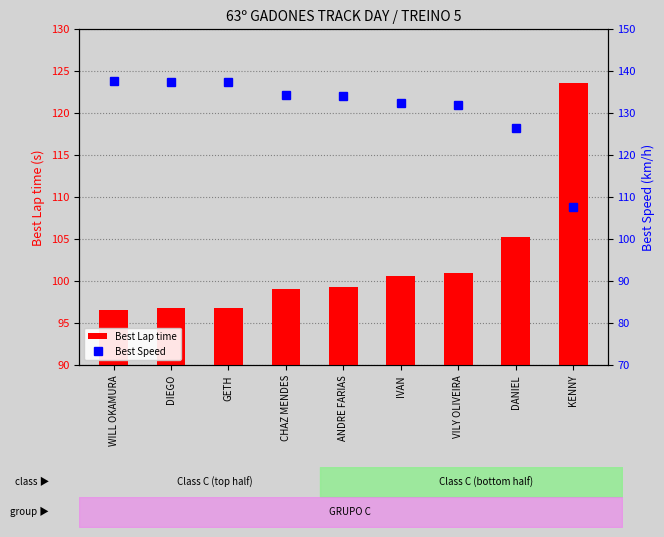

Reading left to right, what are all the values shown in this chart?

Best Lap time: WILL OKAMURA=96.6	DIEGO=96.8	GETH=96.8	CHAZ MENDES=99.1	ANDRE FARIAS=99.3	IVAN=100.6	VILY OLIVEIRA=100.9	DANIEL=105.2	KENNY=123.6
Best Speed: WILL OKAMURA=137.7	DIEGO=137.4	GETH=137.4	CHAZ MENDES=134.2	ANDRE FARIAS=133.9	IVAN=132.3	VILY OLIVEIRA=131.8	DANIEL=126.4	KENNY=107.7